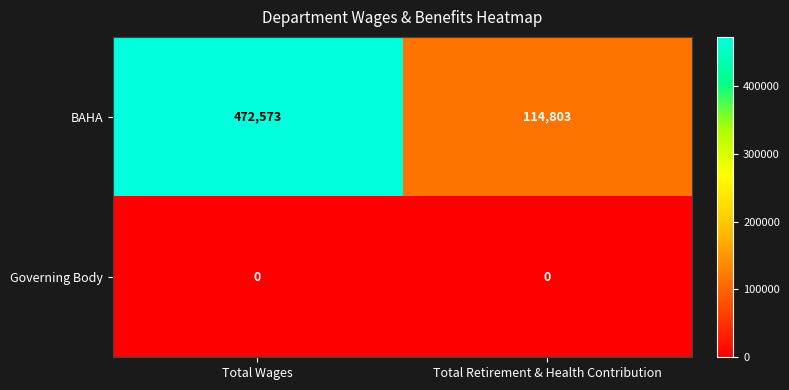

List the series in order of their peak value, highest first.

BAHA, Governing Body